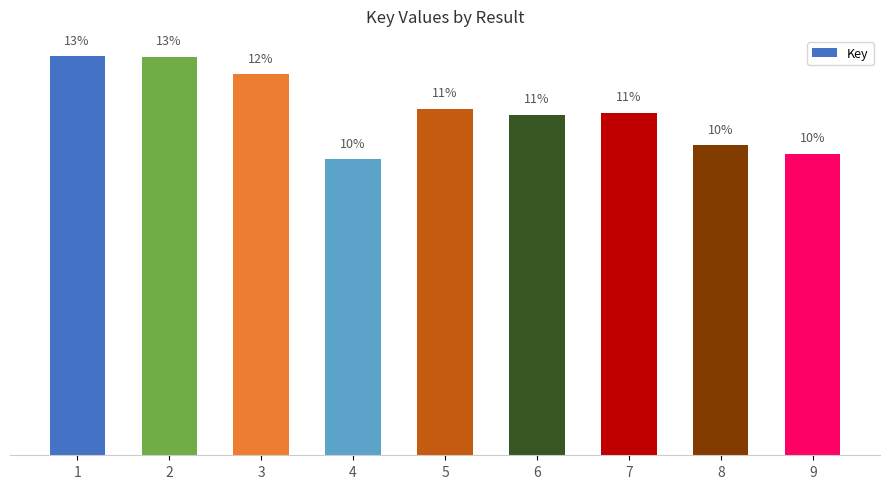

What is the difference between the maximum and minimum values?

3.3